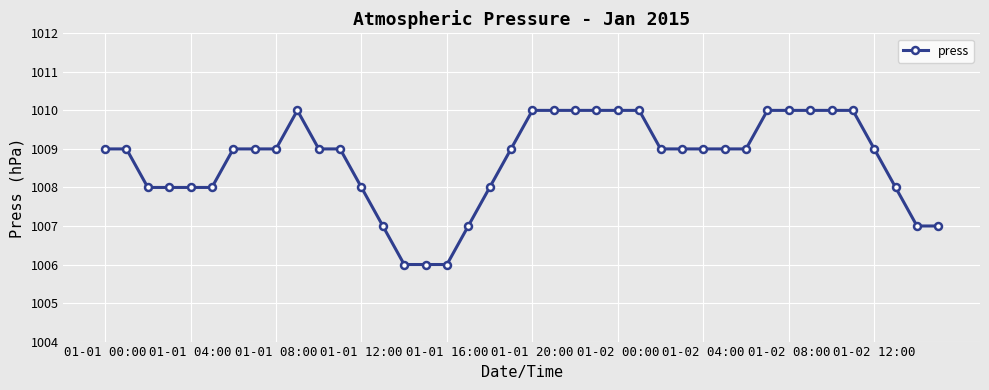

What is the value of the 14th point from the left?

1007